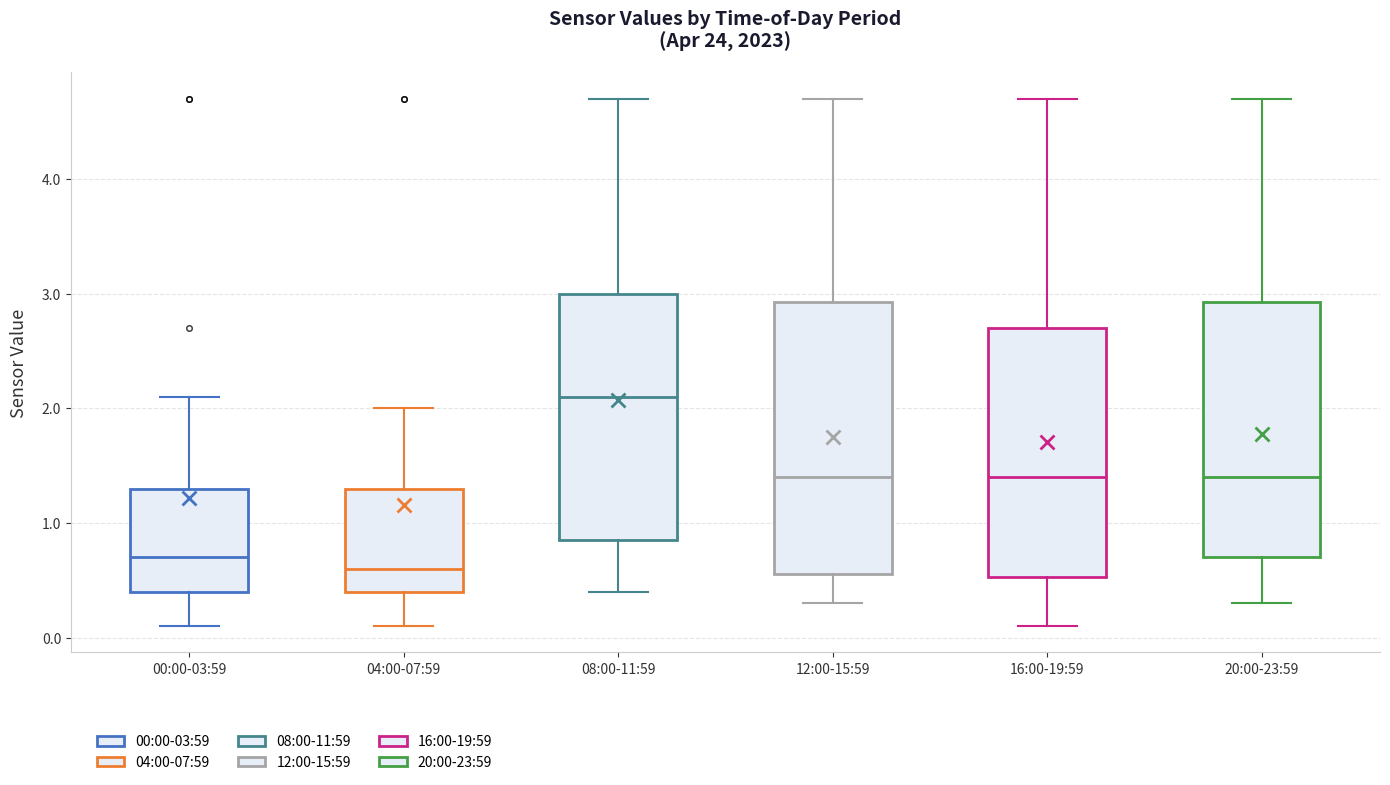

Comparing the boxes themselves (not the whiskers), which one is the tallest?

12:00-15:59